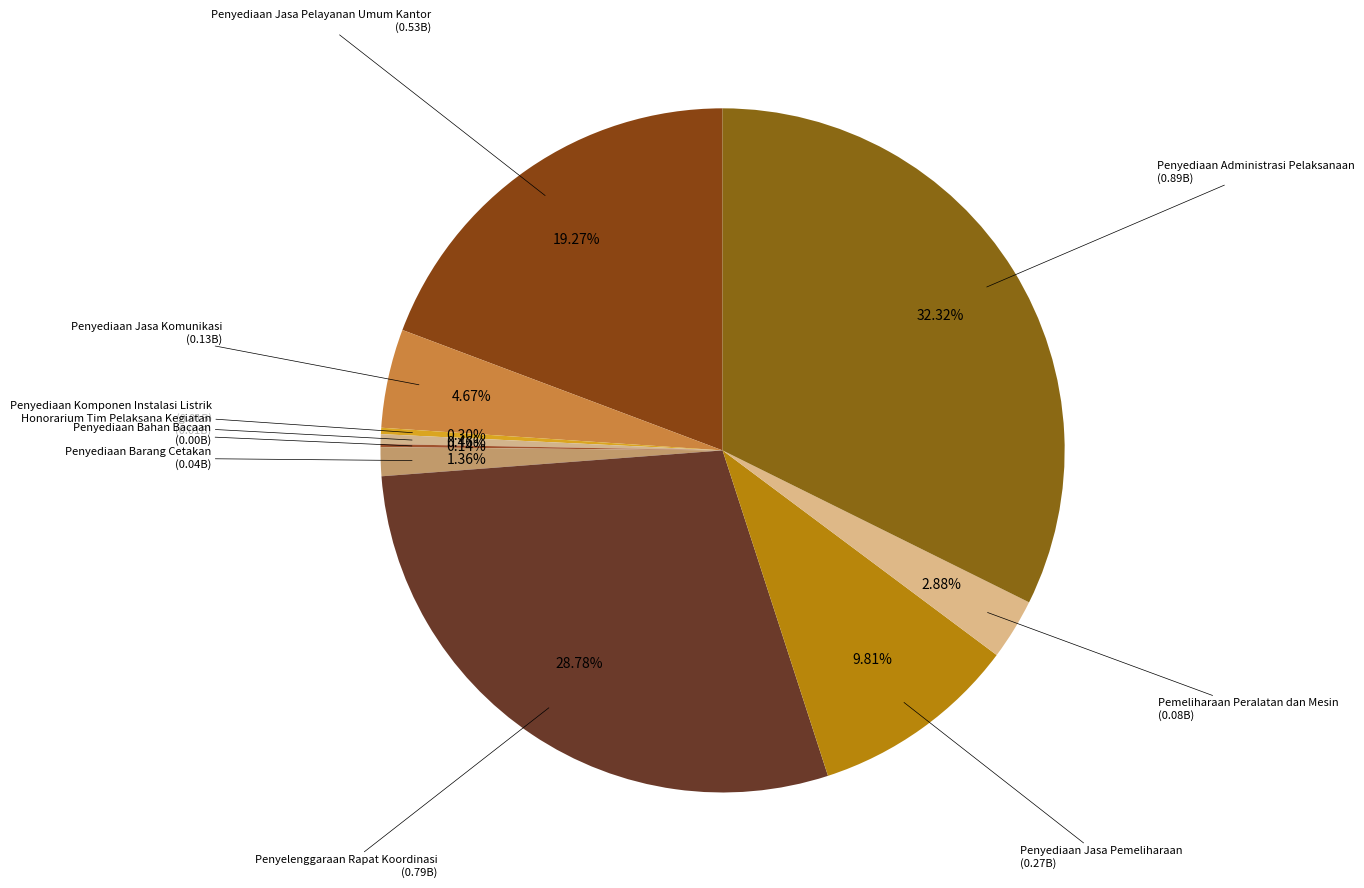

Which slice is the largest?

Penyediaan Administrasi Pelaksanaan